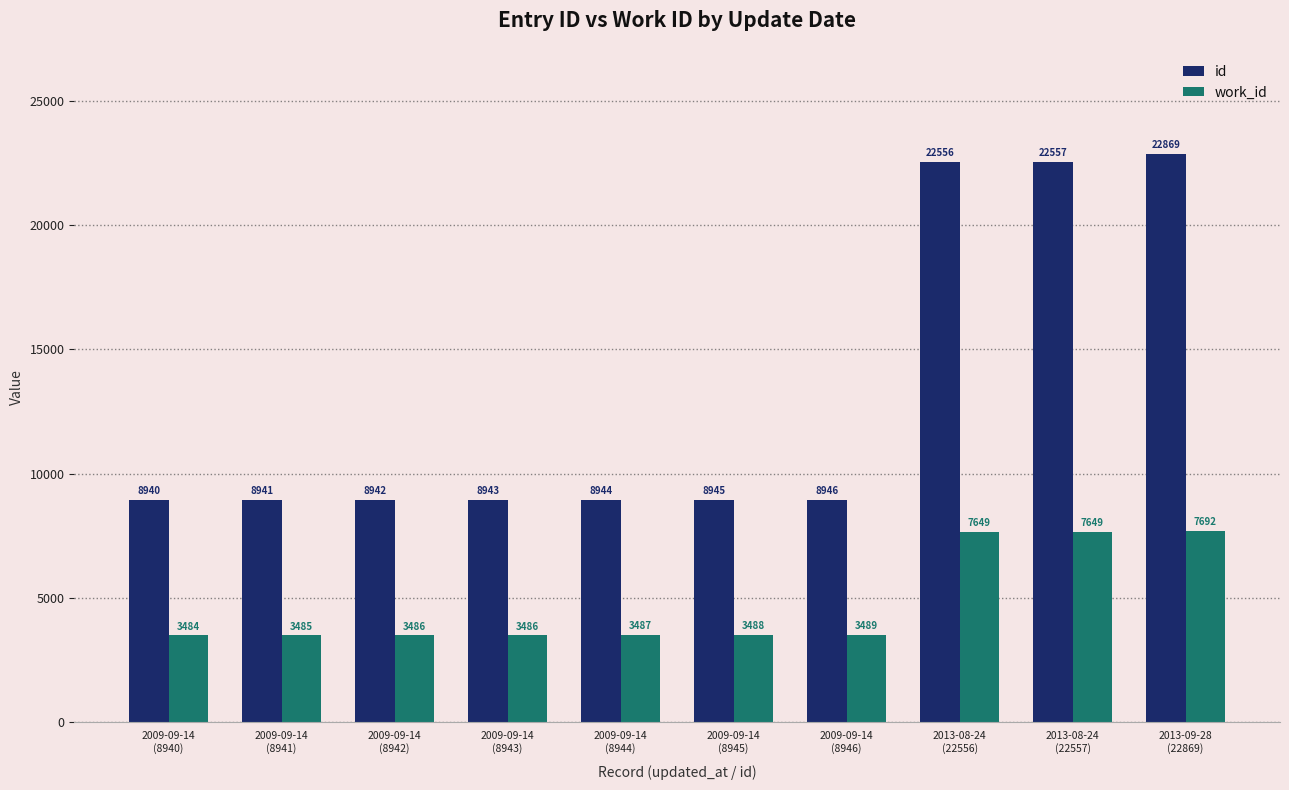

True or false: id has a value of 22557 at 2013-08-24
(22557).

True